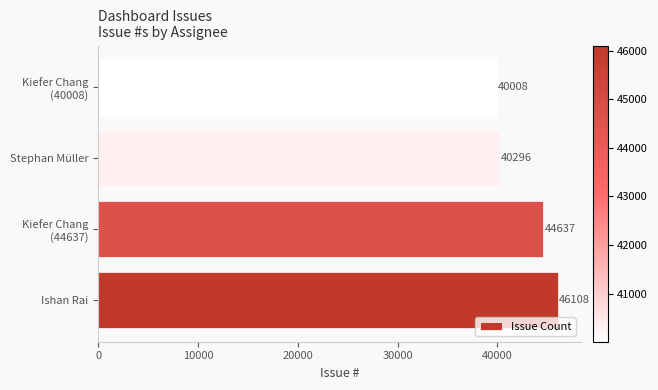

What is the change in value from Ishan Rai to Stephan Müller?

-5812